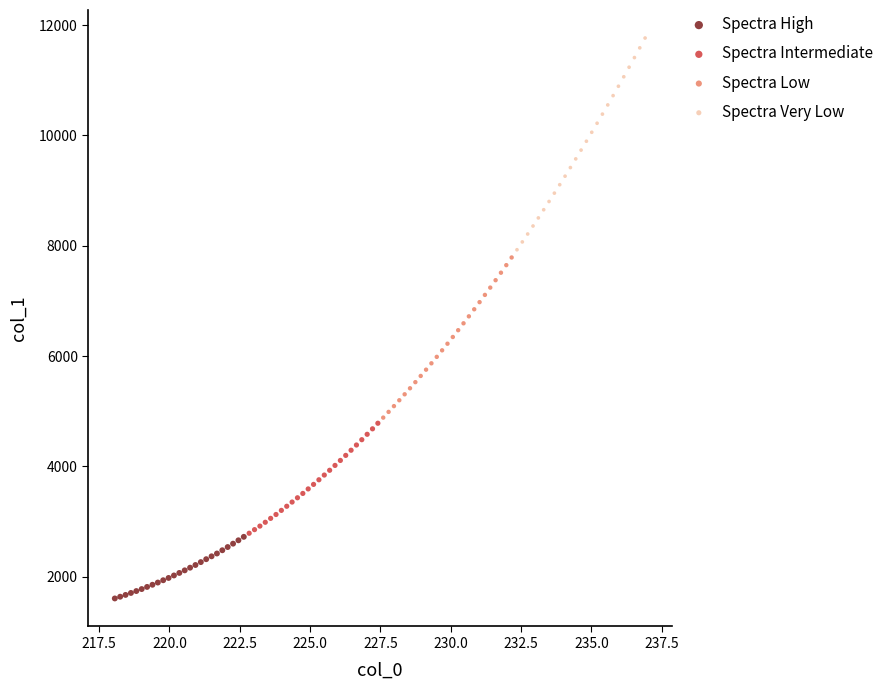

Which series contains the highest Y value?

Spectra Very Low